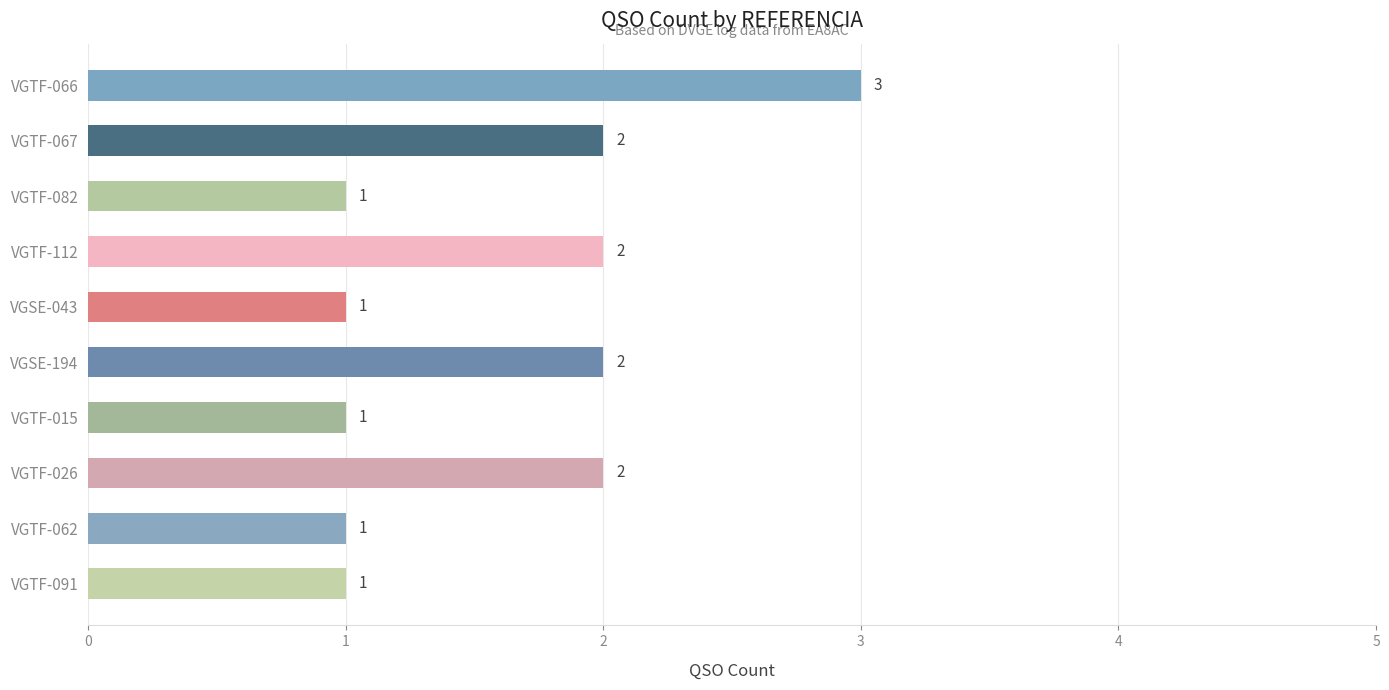

What is the sum of the values at VGTF-067 and VGTF-062?

3